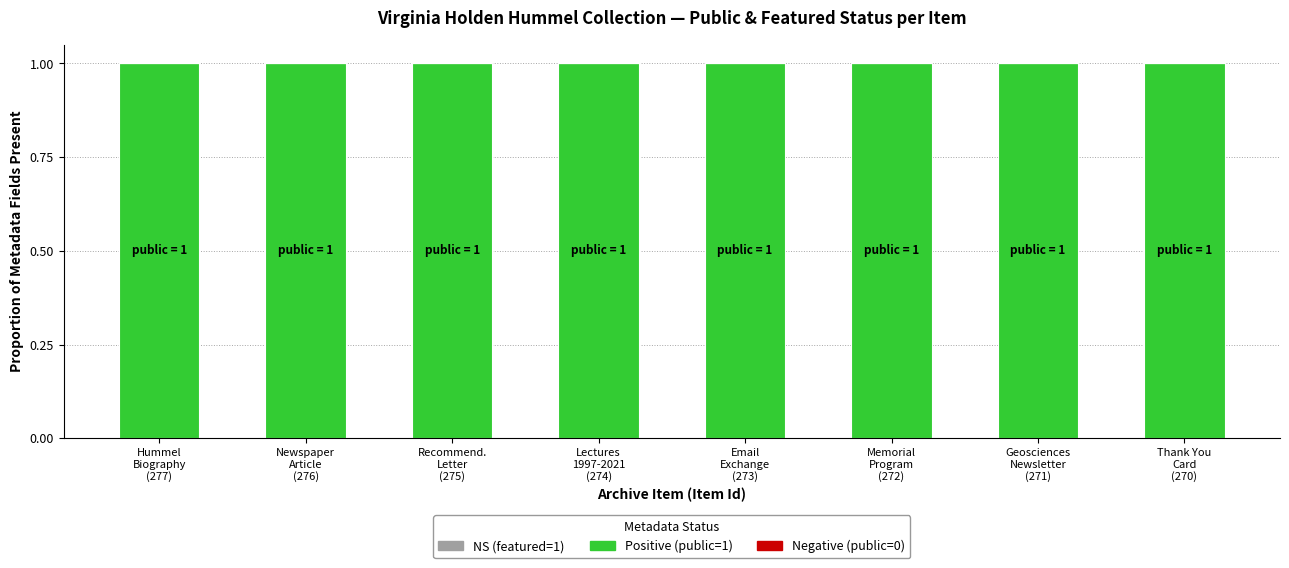

What is the maximum value shown in the chart?

1